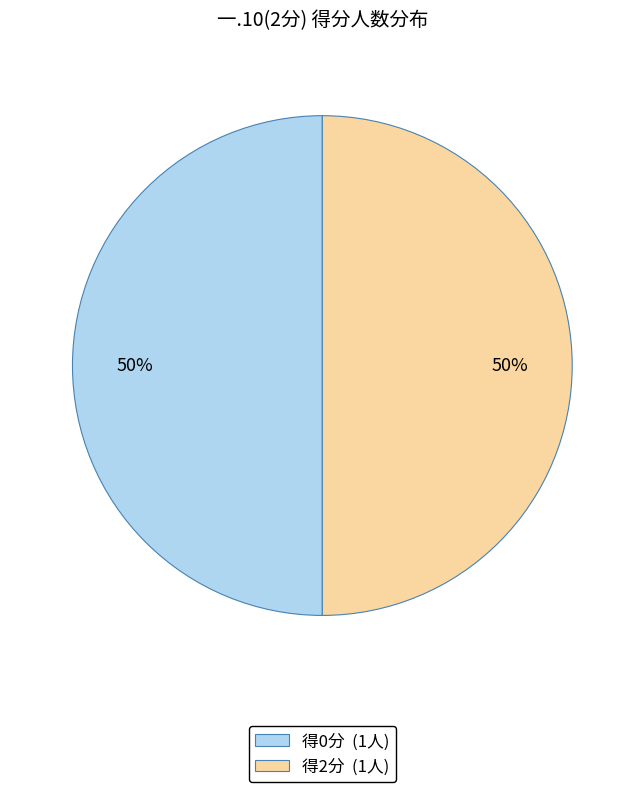

True or false: 得0分 (1人) accounts for 37% of the total.

False